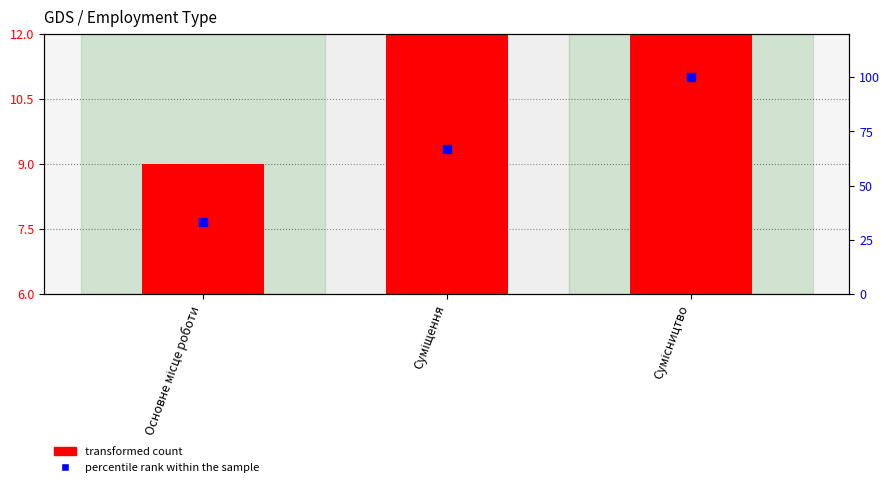

Which series has the largest total across all categories?

percentile rank within the sample